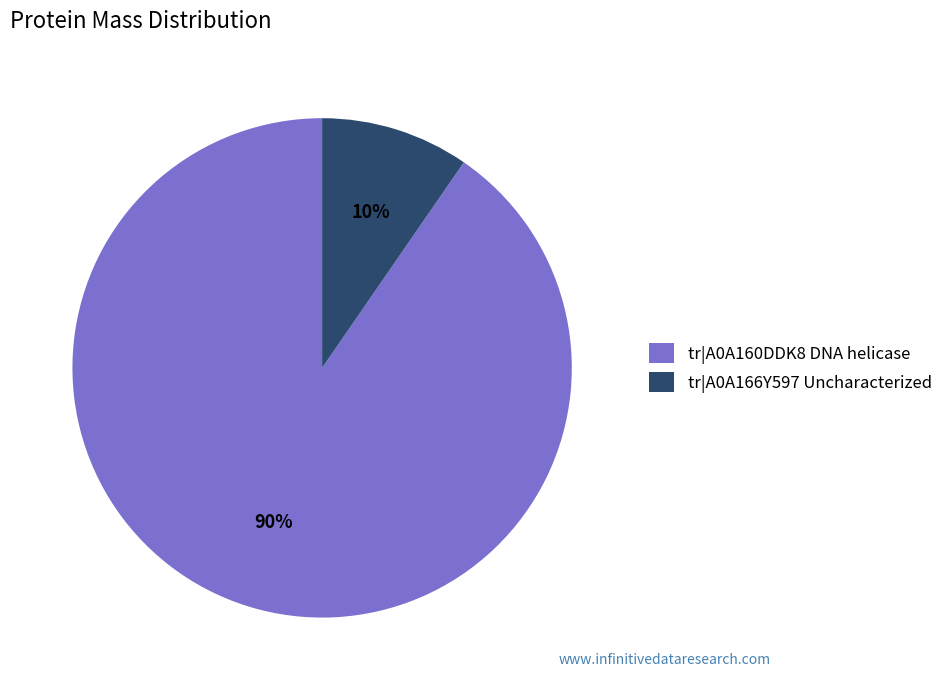

True or false: tr|A0A160DDK8 DNA helicase accounts for 90% of the total.

True